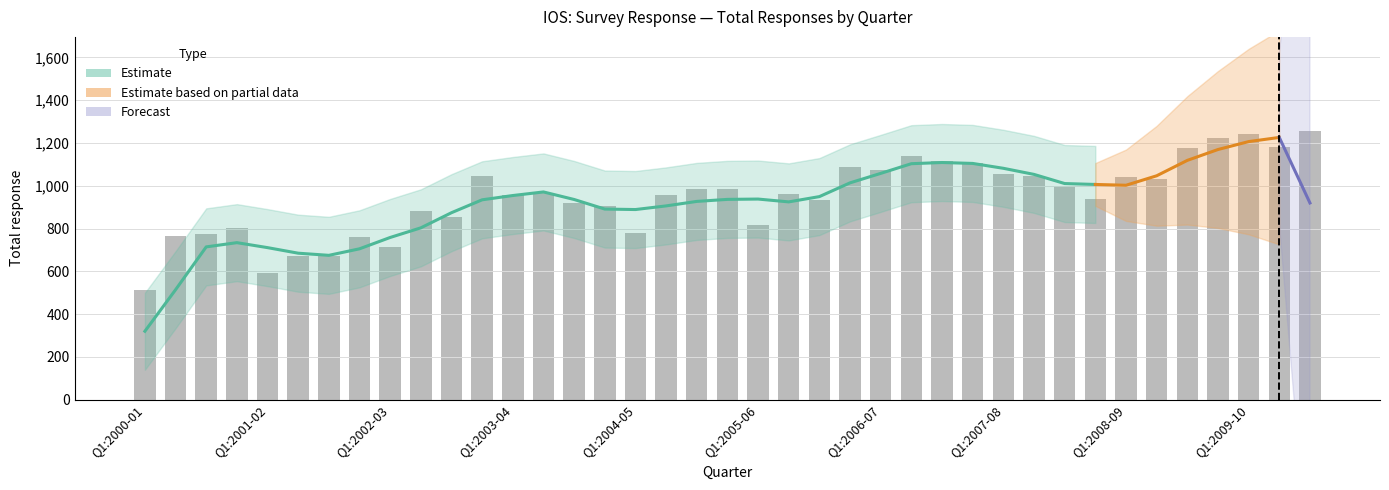

Reading left to right, what are all the values shown in this chart?

Q1:2000-01=515	Q2:2000-01=765	Q3:2000-01=776	Q4:2000-01=801	Q1:2001-02=594	Q2:2001-02=672	Q3:2001-02=672	Q4:2001-02=761	Q1:2002-03=716	Q2:2002-03=884	Q3:2002-03=852	Q4:2002-03=1044	Q1:2003-04=957	Q2:2003-04=964	Q3:2003-04=919	Q4:2003-04=903	Q1:2004-05=778	Q2:2004-05=955	Q3:2004-05=987	Q4:2004-05=987	Q1:2005-06=816	Q2:2005-06=961	Q3:2005-06=934	Q4:2005-06=1086	Q1:2006-07=1073	Q2:2006-07=1138	Q3:2006-07=1115	Q4:2006-07=1108	Q1:2007-08=1056	Q2:2007-08=1047	Q3:2007-08=1001	Q4:2007-08=937	Q1:2008-09=1039	Q2:2008-09=1032	Q3:2008-09=1178	Q4:2008-09=1225	Q1:2009-10=1242	Q2:2009-10=1180	Q3:2009-10=1256